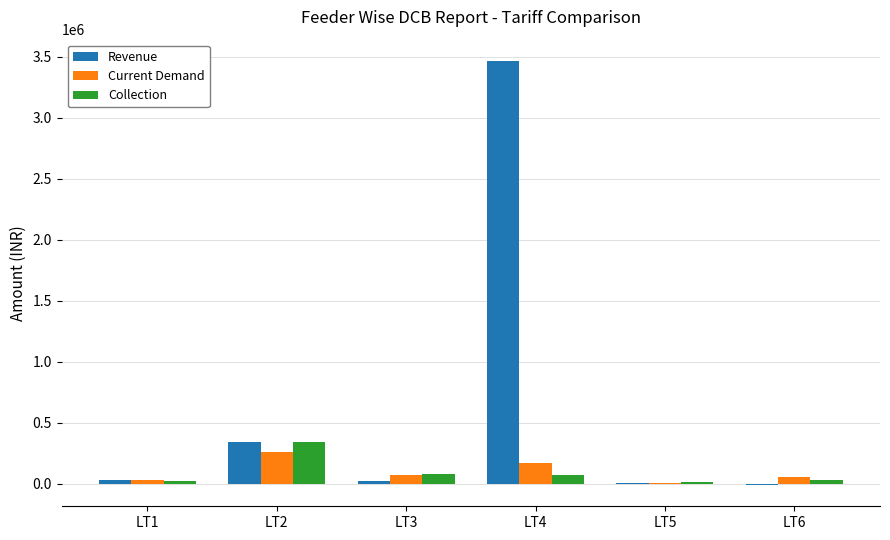

What is the greatest value displayed?

3465339.5